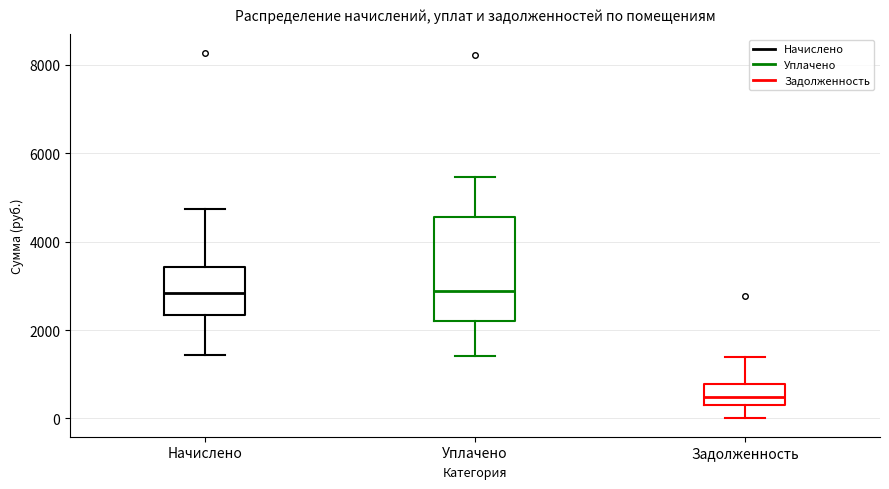

Comparing the boxes themselves (not the whiskers), which one is the tallest?

Уплачено